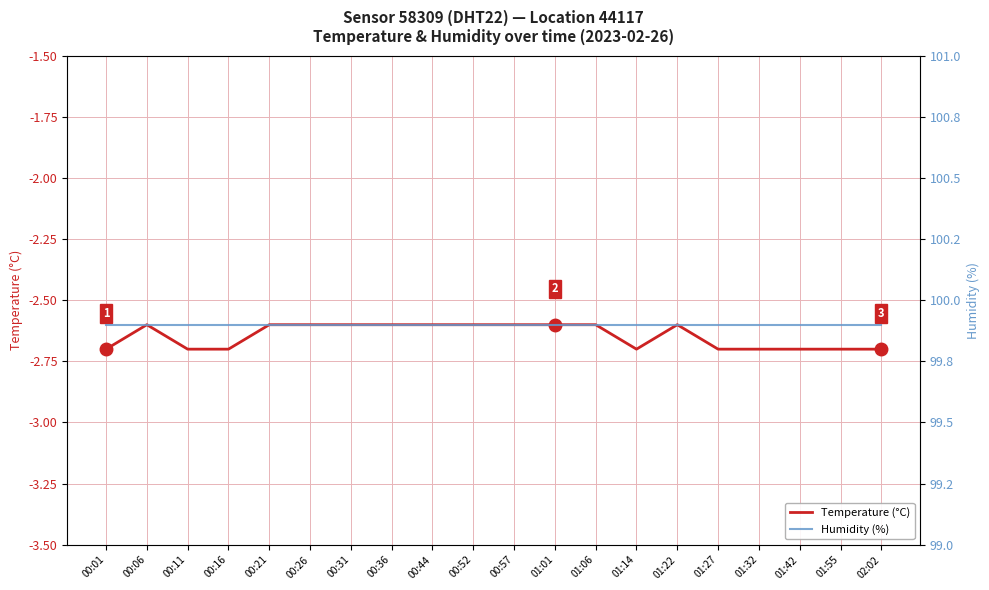

Is the value of Humidity (%) at 01:55 greater than the value of Temperature (°C) at 01:22?

Yes